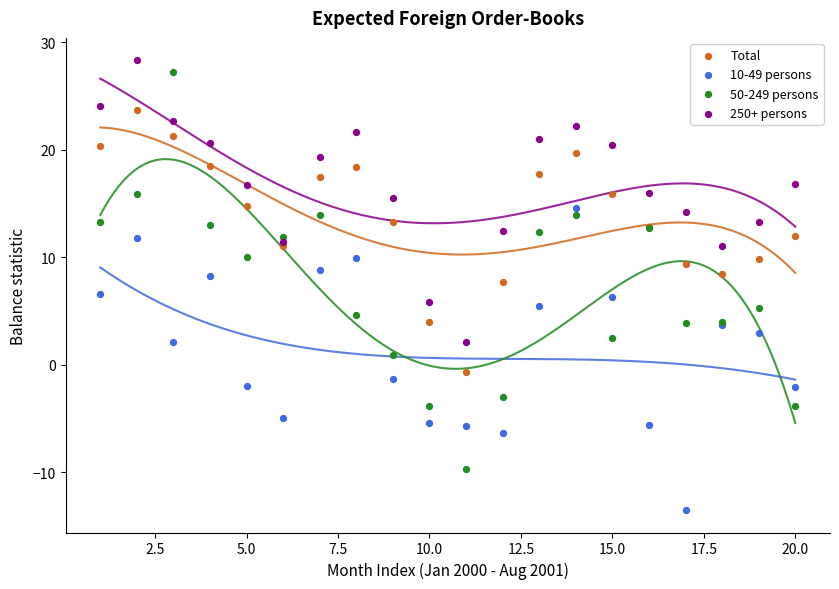

What is the X range (max minus min) for the scatter plot?

19.0